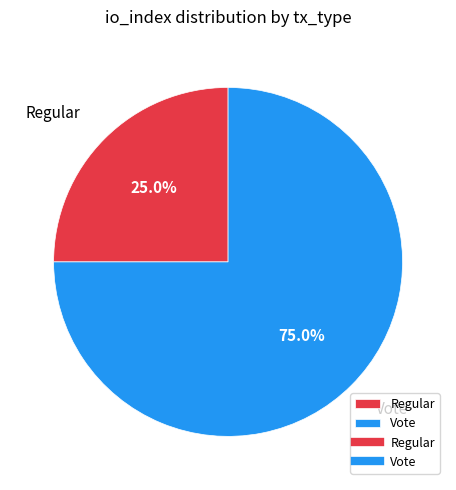

What percentage is NOT represented by Regular?

75.0%